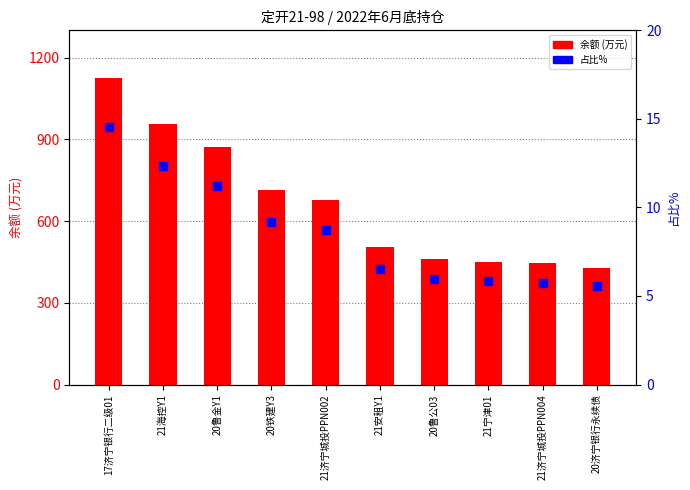

Which series reaches the minimum Y coordinate?

占比%